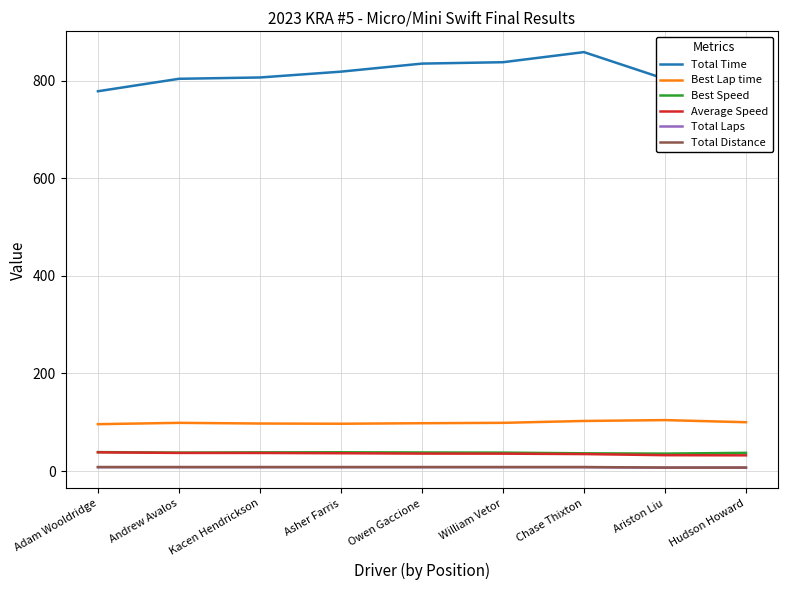

At how many categories does at least one series exceed 605?

9